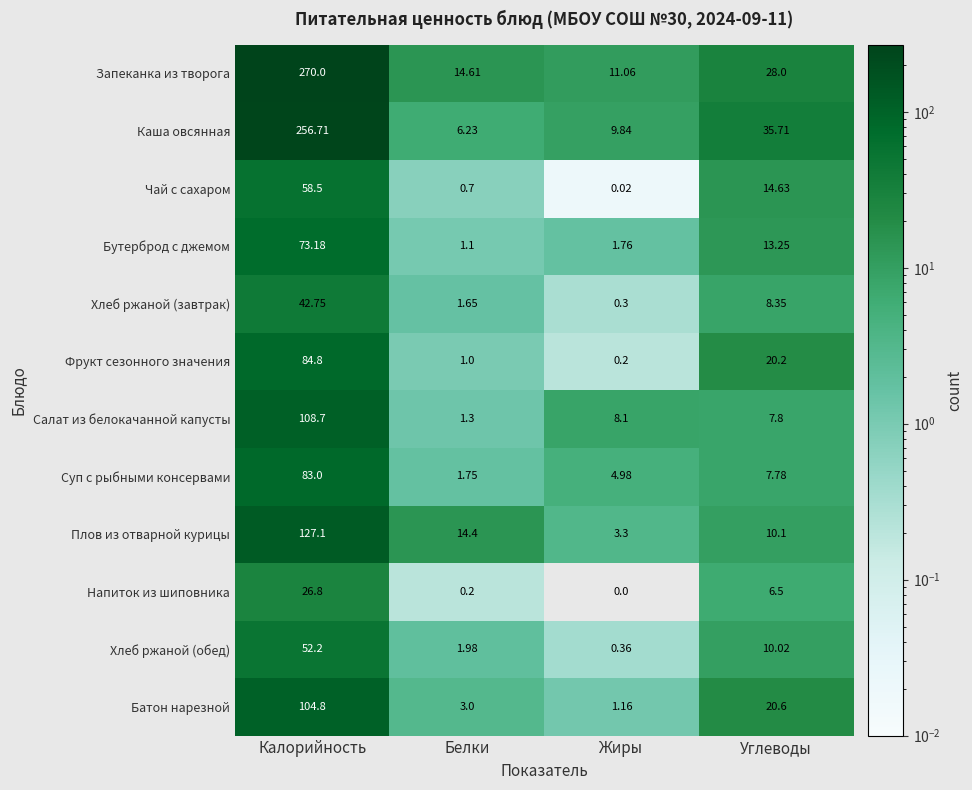

Where is Плов из отварной курицы nearest to the value 65?

Белки